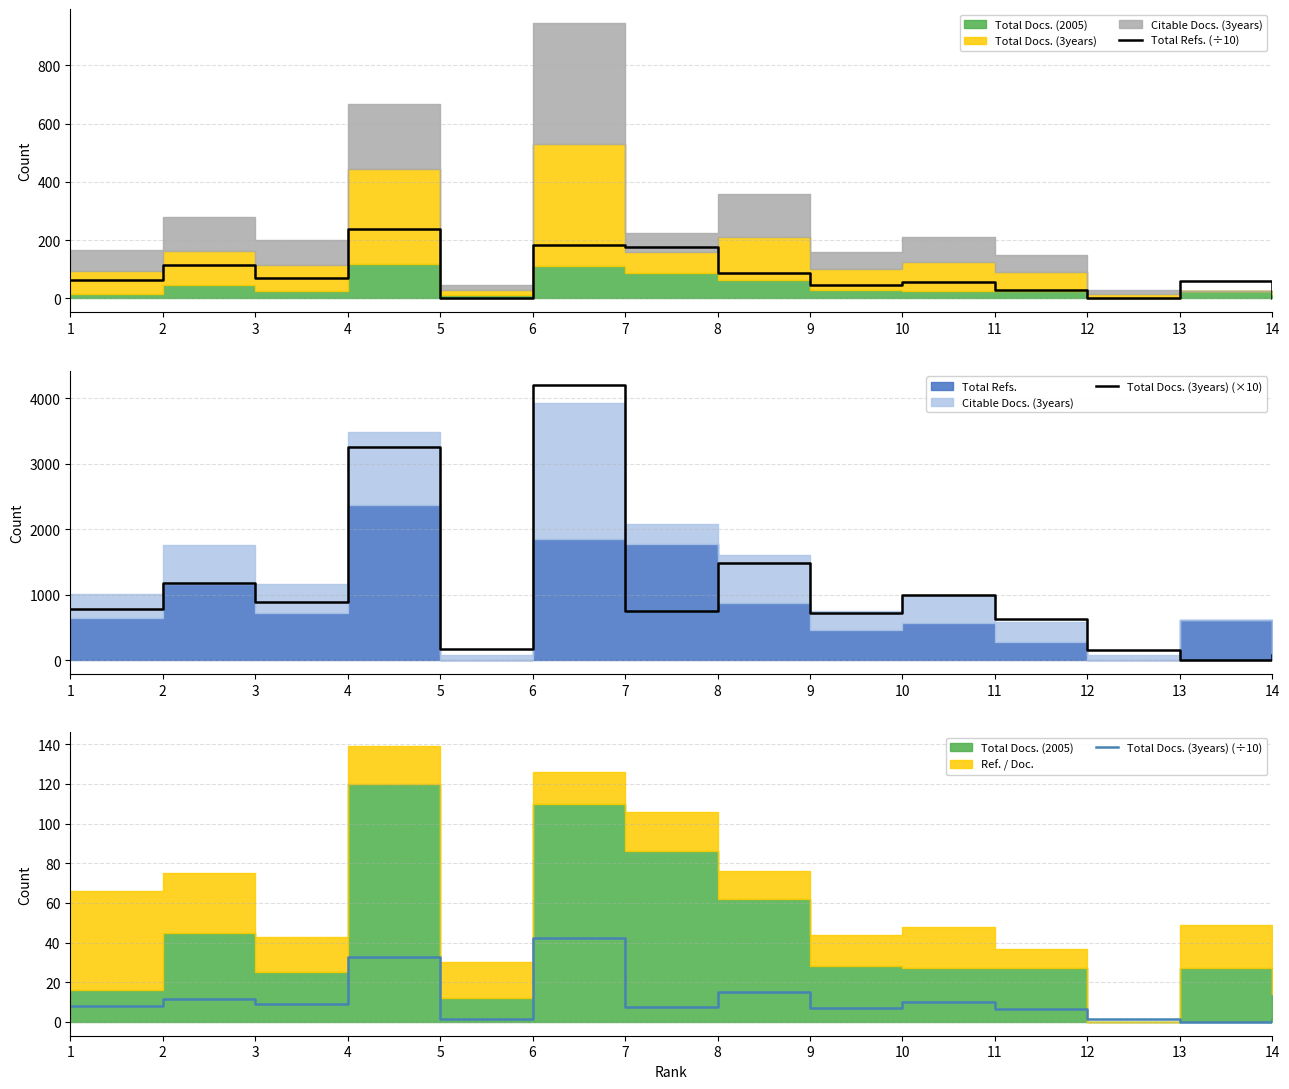

What is the value of the Total Docs. (3years) (×10) point at the 8th from the left?

1490.0